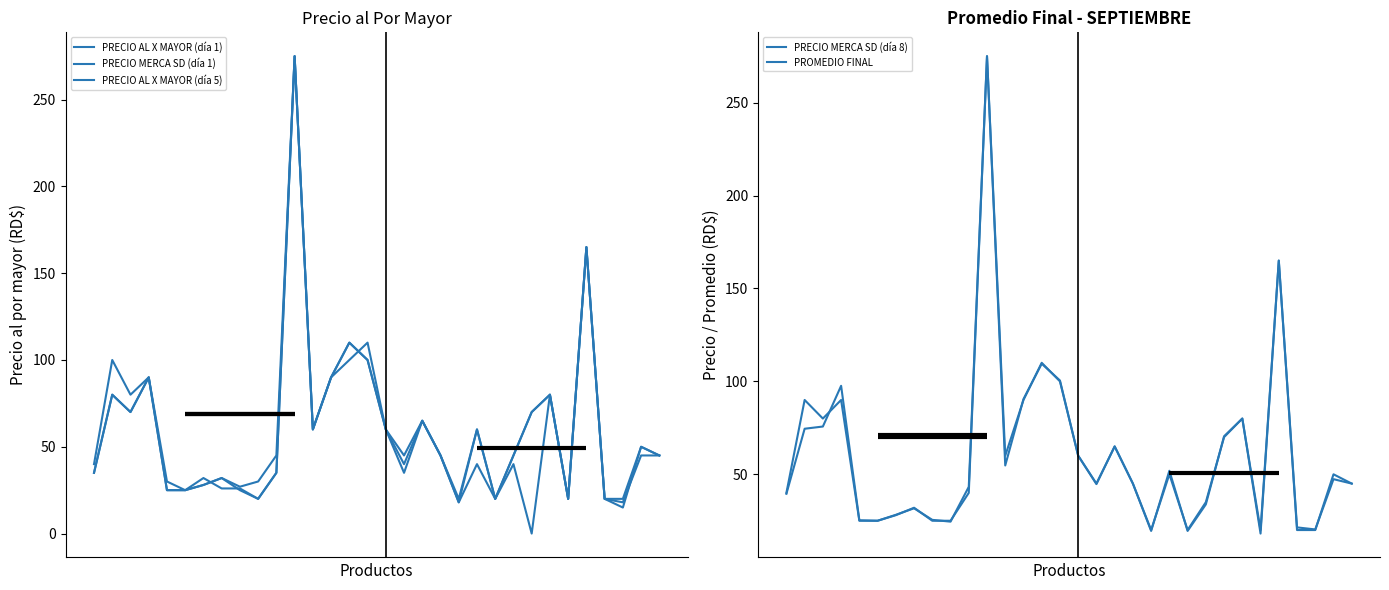

At which category is the sum across all series the highest?

11